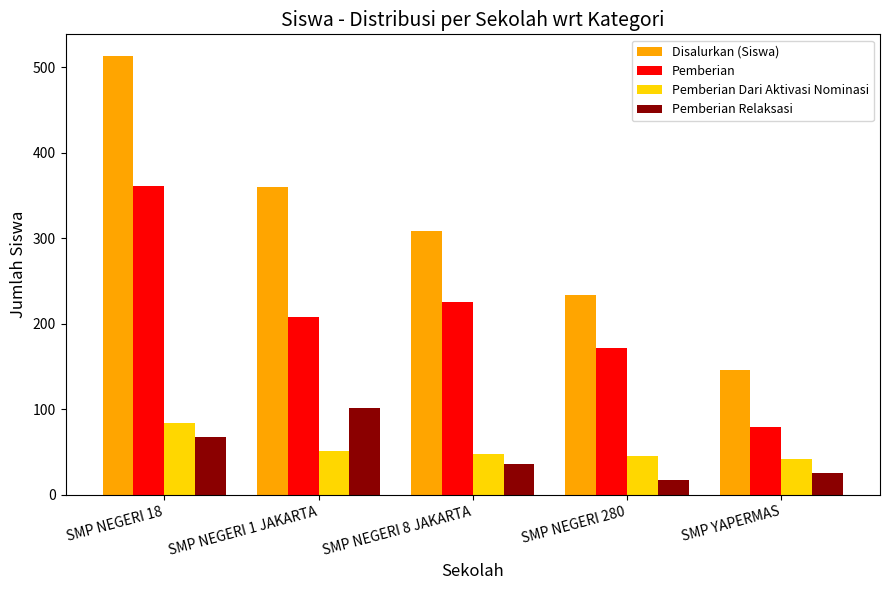

How many series are shown in this chart?

4